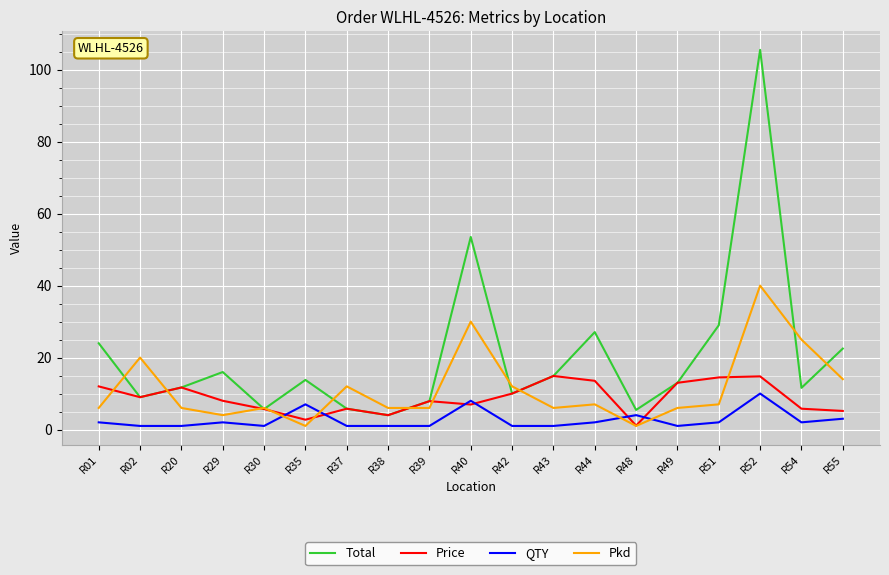

Where is the first local maximum for Price?

R20